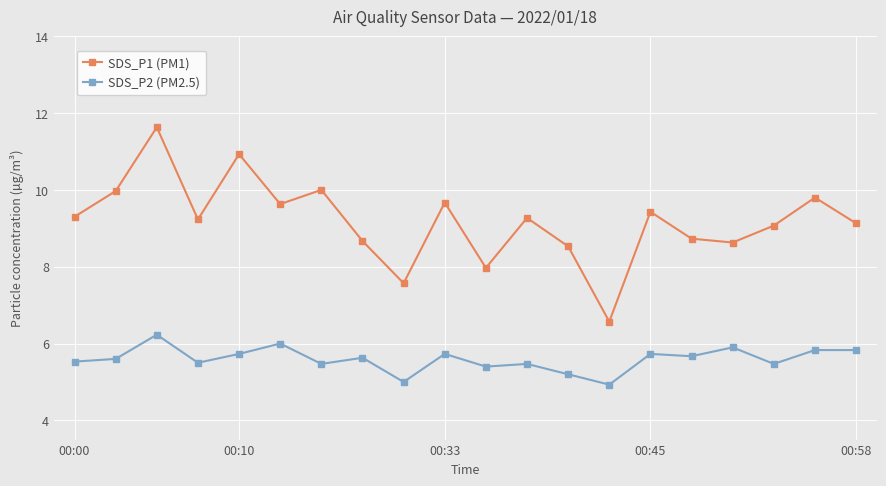

True or false: SDS_P1 (PM1) has more than 2 points higher than both neighbors.

True